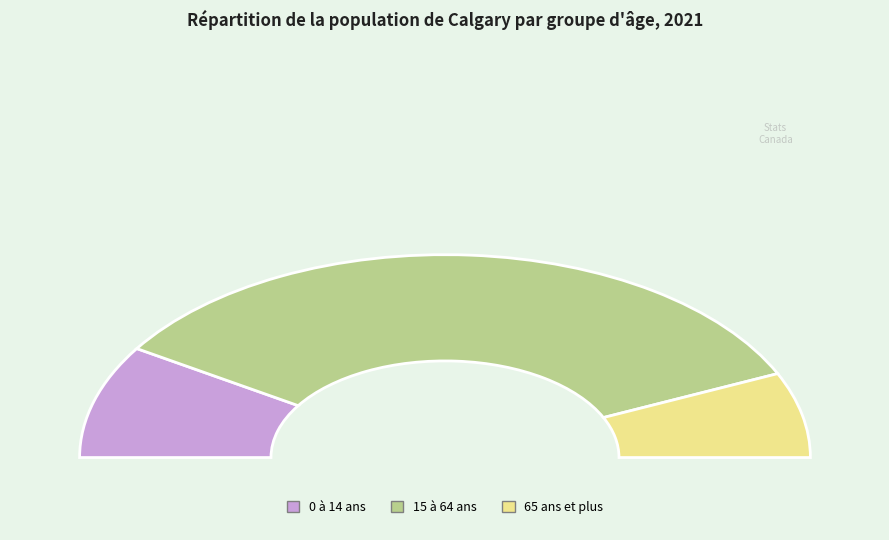

Count the number of slices in the pie.

3